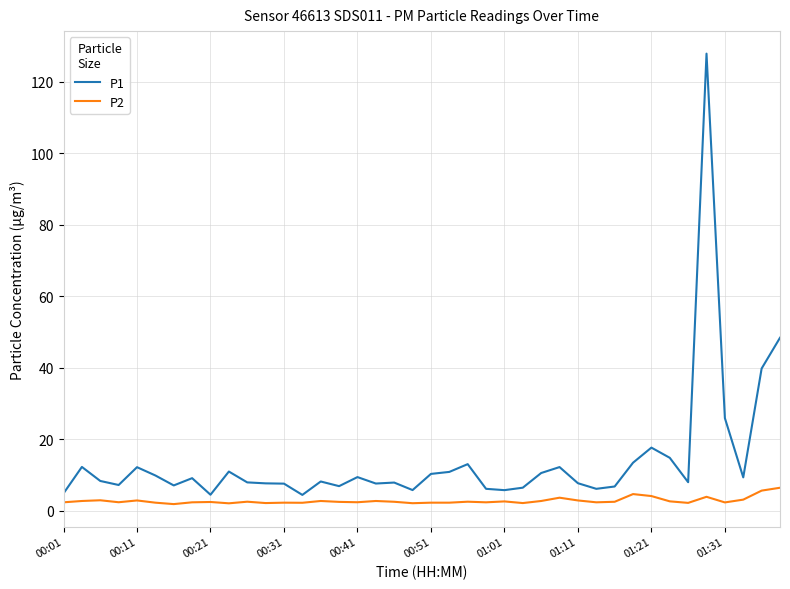

List the series in order of their overall mean, highest first.

P1, P2